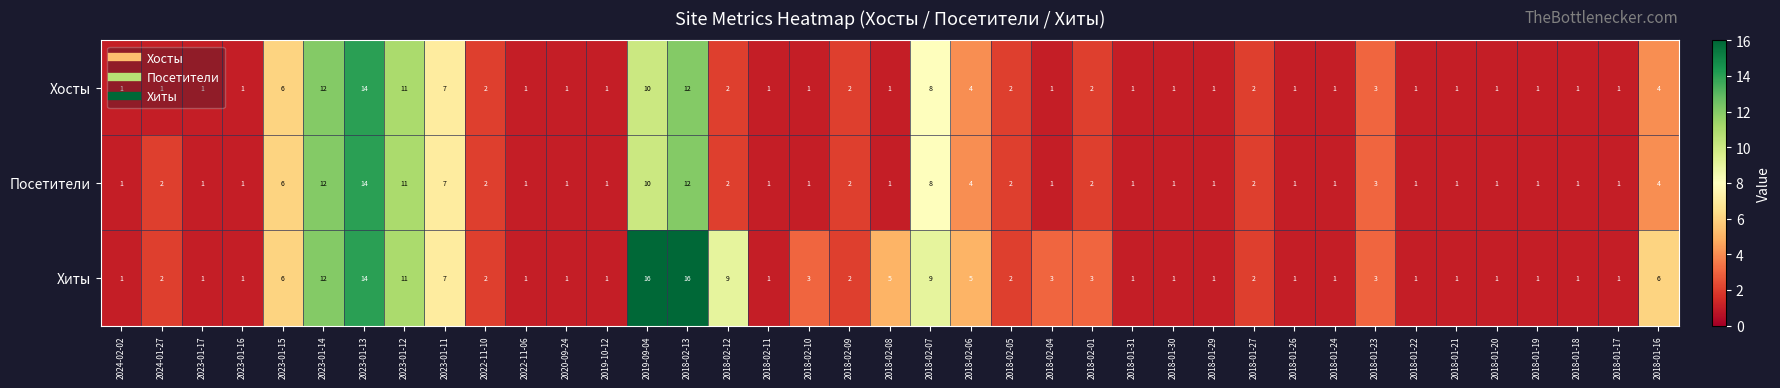

Which series changed the most between 2018-02-12 and 2018-01-21?

Хиты